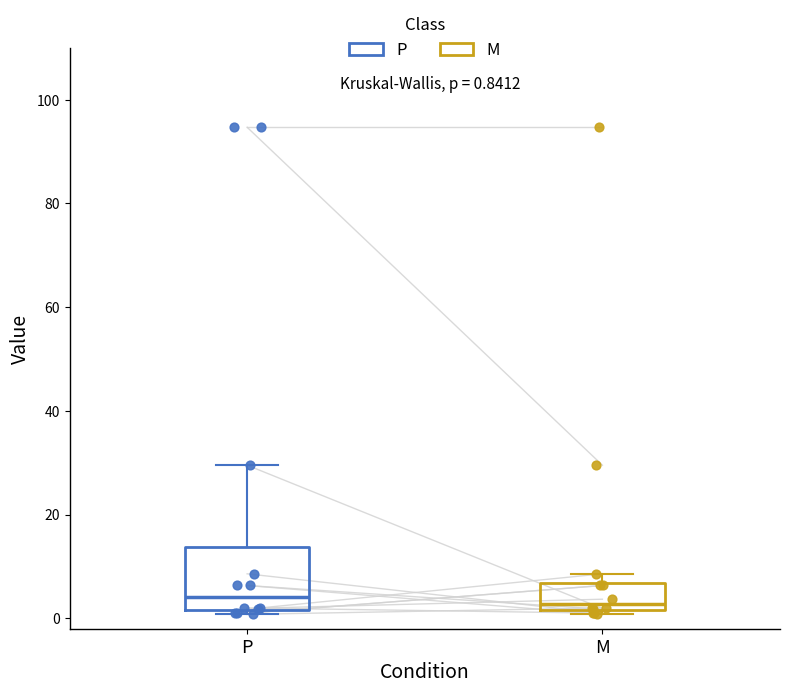

Which box is the tallest, from its lower edge to its upper edge?

P